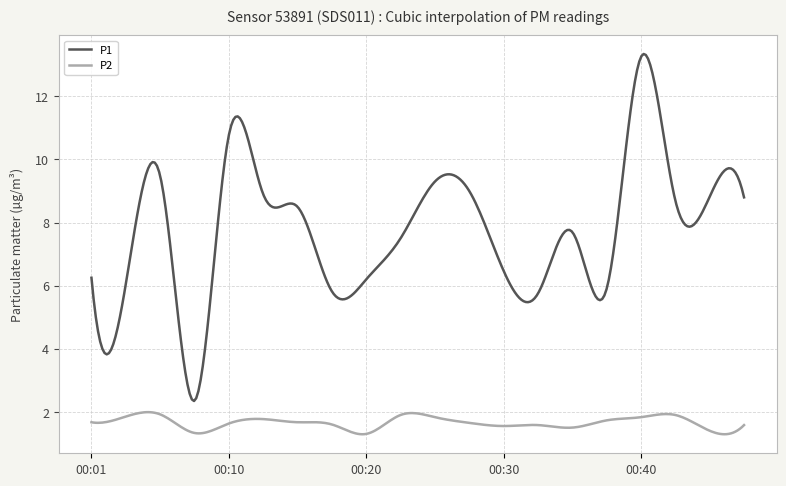

True or false: P1 and P2 intersect in this chart.

False